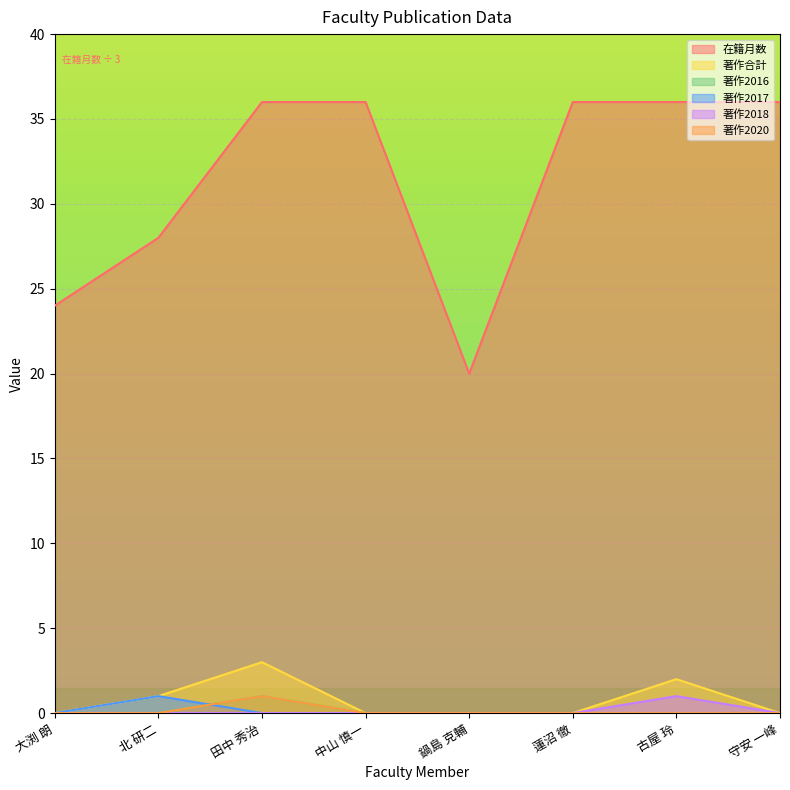

True or false: 著作合計 and 著作2018 intersect in this chart.

False